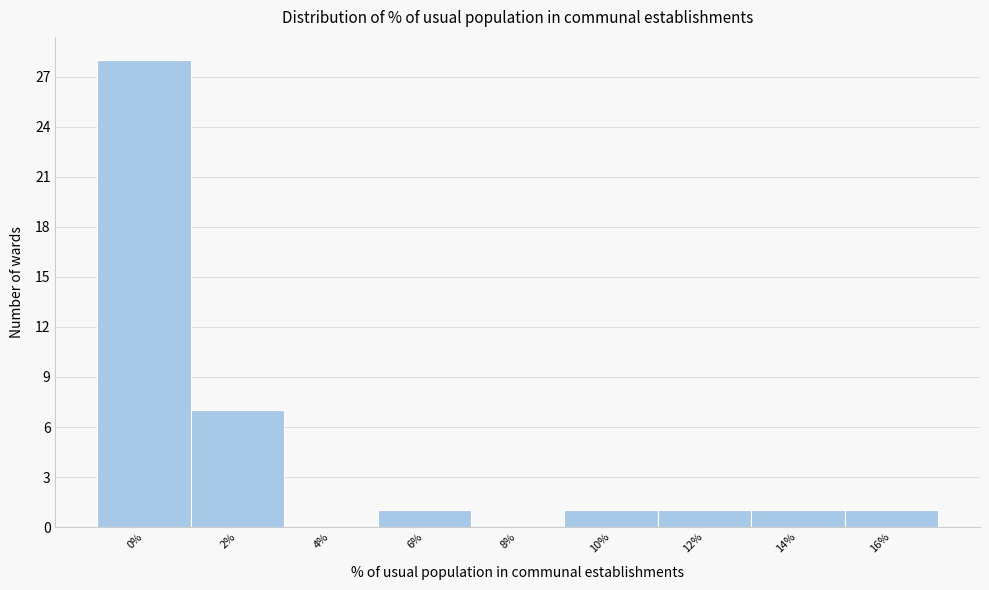

Reading left to right, list all the values displayed in this chart.

0%=28	2%=7	4%=0	6%=1	8%=0	10%=1	12%=1	14%=1	16%=1